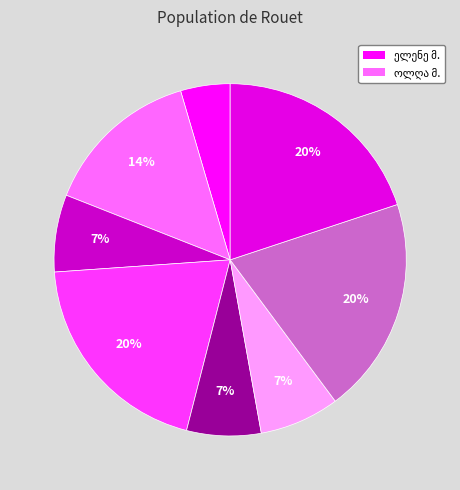

Count the number of slices in the pie.

8